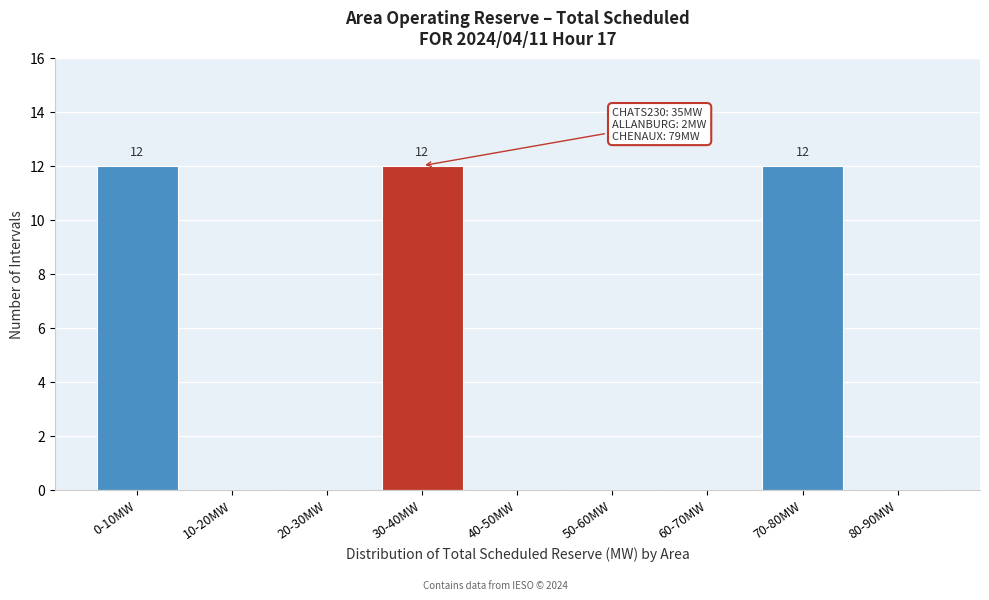

True or false: the data shows 12 at 30-40MW.

True